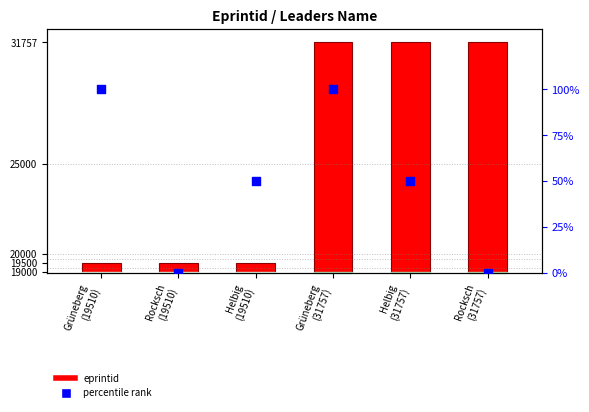

Is the value of eprintid value at Helbig
(31757) greater than the value of percentile rank within group at Helbig
(31757)?

Yes